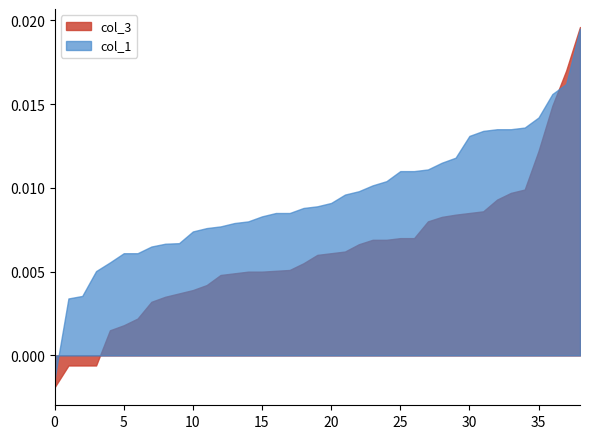

Which series has the largest total across all categories?

col_1